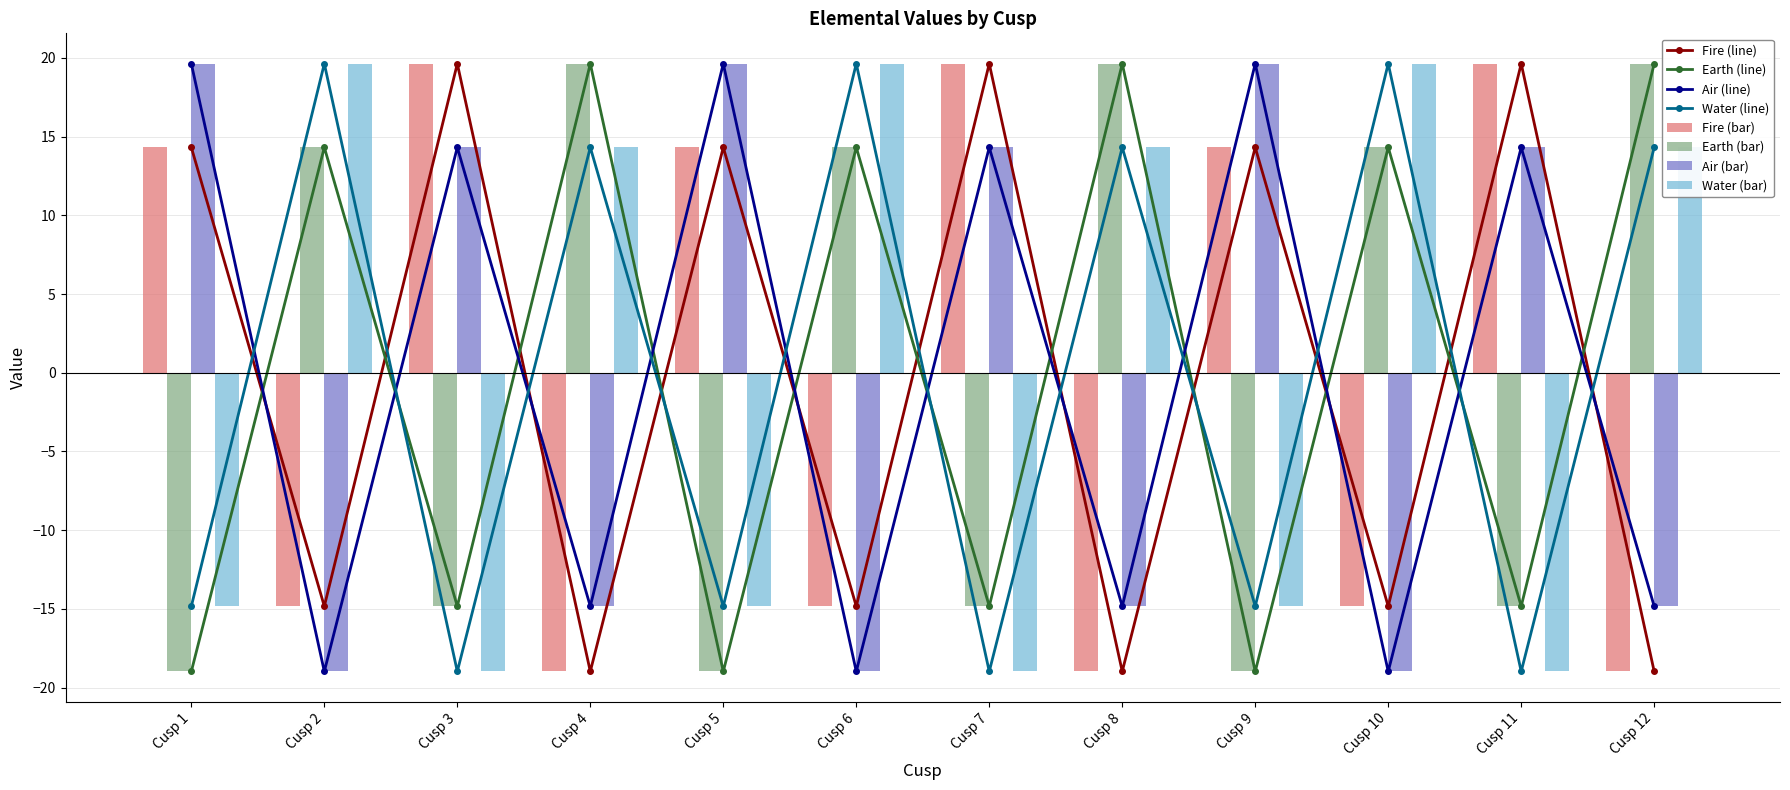

What is the spread (max minus min) of values at Cusp 7?

38.6